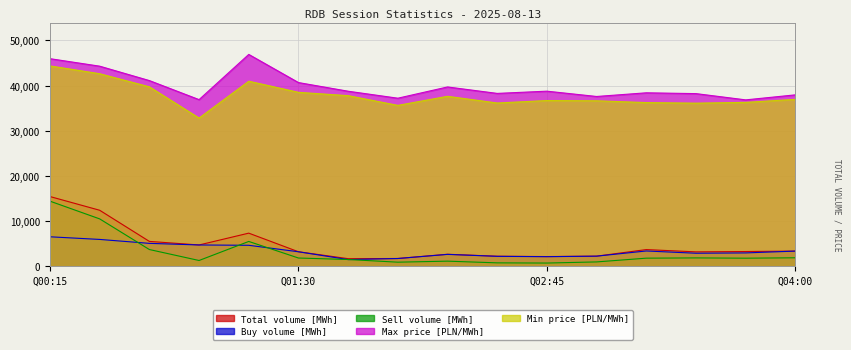

True or false: Total volume [MWh] and Max price [PLN/MWh] cross at least once.

False